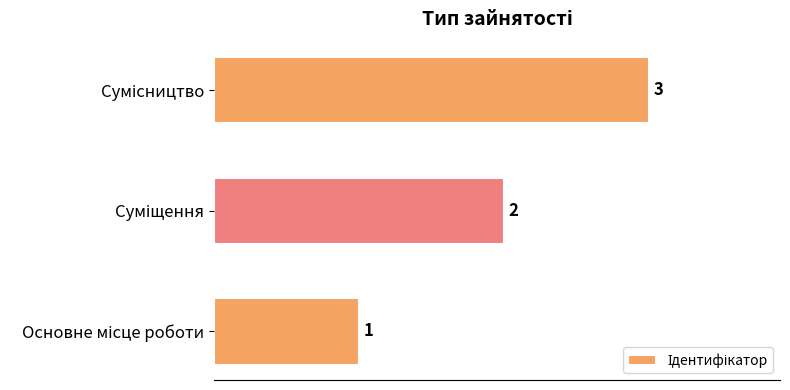

Count the values in the range 1 to 3.

3